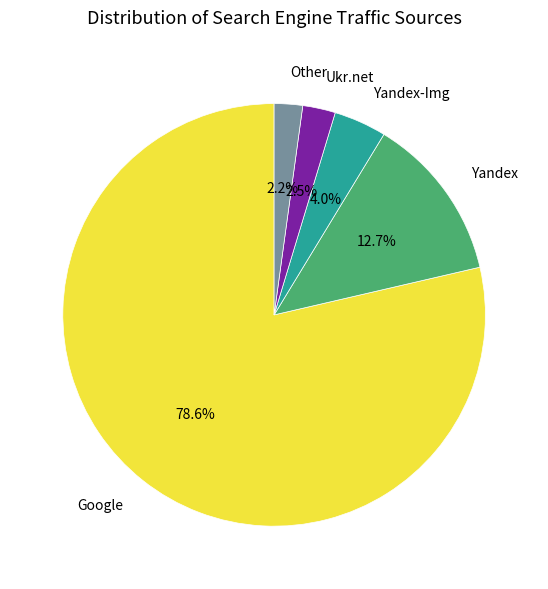

Which category has the biggest portion of the pie?

Google